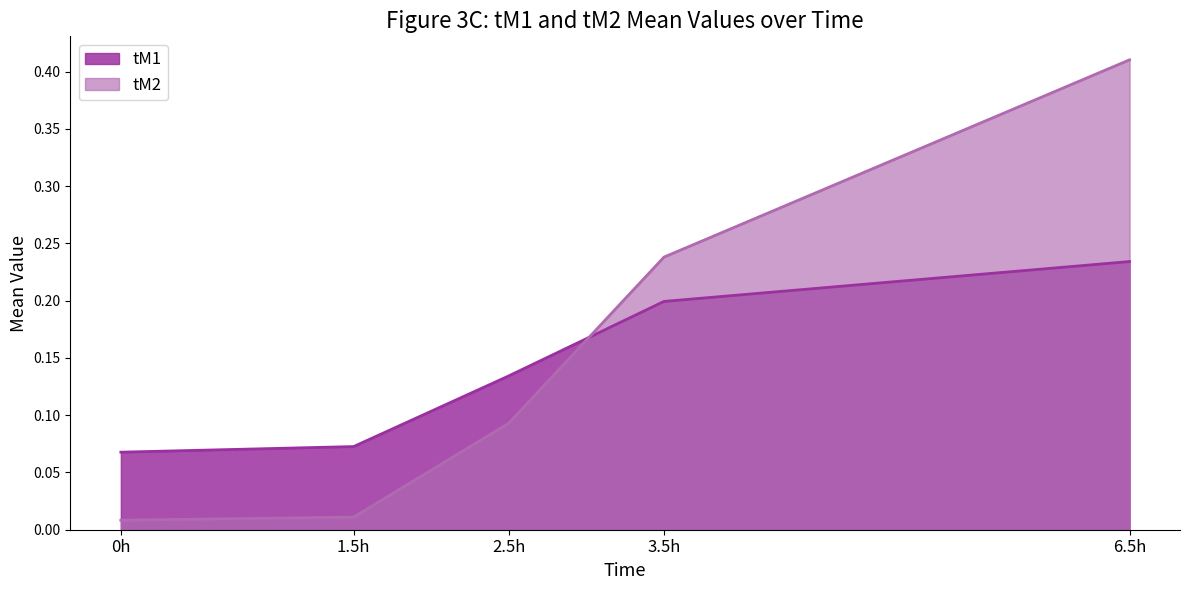

At which category does the chart reach its peak across all series?

6.5h